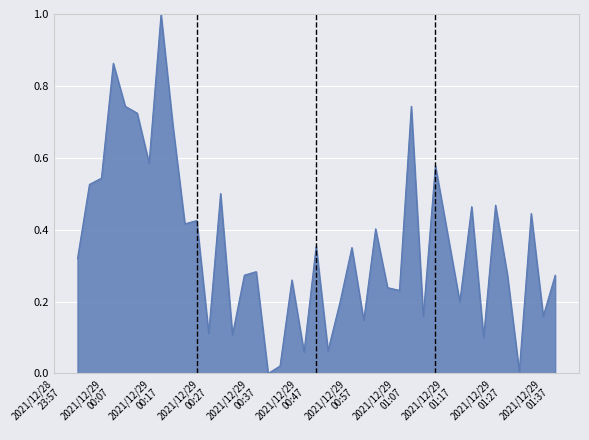

What is the difference between the maximum and minimum values?

1.0